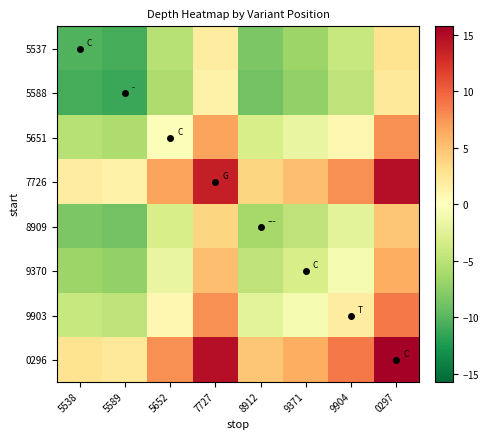

Reading left to right, transcribe all the data shown in this chart.

5537: 5538=-10.2	5589=-10.8	5652=-5.2	7727=1.8	8912=-8.2	9371=-6.8	9904=-4.2	0297=2.8
5588: 5538=-10.8	5589=-11.2	5652=-5.8	7727=1.2	8912=-8.8	9371=-7.2	9904=-4.8	0297=2.2
5651: 5538=-5.2	5589=-5.8	5652=-0.2	7727=6.8	8912=-3.2	9371=-1.8	9904=0.8	0297=7.8
7726: 5538=1.8	5589=1.2	5652=6.8	7727=13.8	8912=3.8	9371=5.2	9904=7.8	0297=14.8
8909: 5538=-8.2	5589=-8.8	5652=-3.2	7727=3.8	8912=-6.2	9371=-4.8	9904=-2.2	0297=4.8
9370: 5538=-6.8	5589=-7.2	5652=-1.8	7727=5.2	8912=-4.8	9371=-3.2	9904=-0.8	0297=6.2
9903: 5538=-4.2	5589=-4.8	5652=0.8	7727=7.8	8912=-2.2	9371=-0.8	9904=1.8	0297=8.8
0296: 5538=2.8	5589=2.2	5652=7.8	7727=14.8	8912=4.8	9371=6.2	9904=8.8	0297=15.8